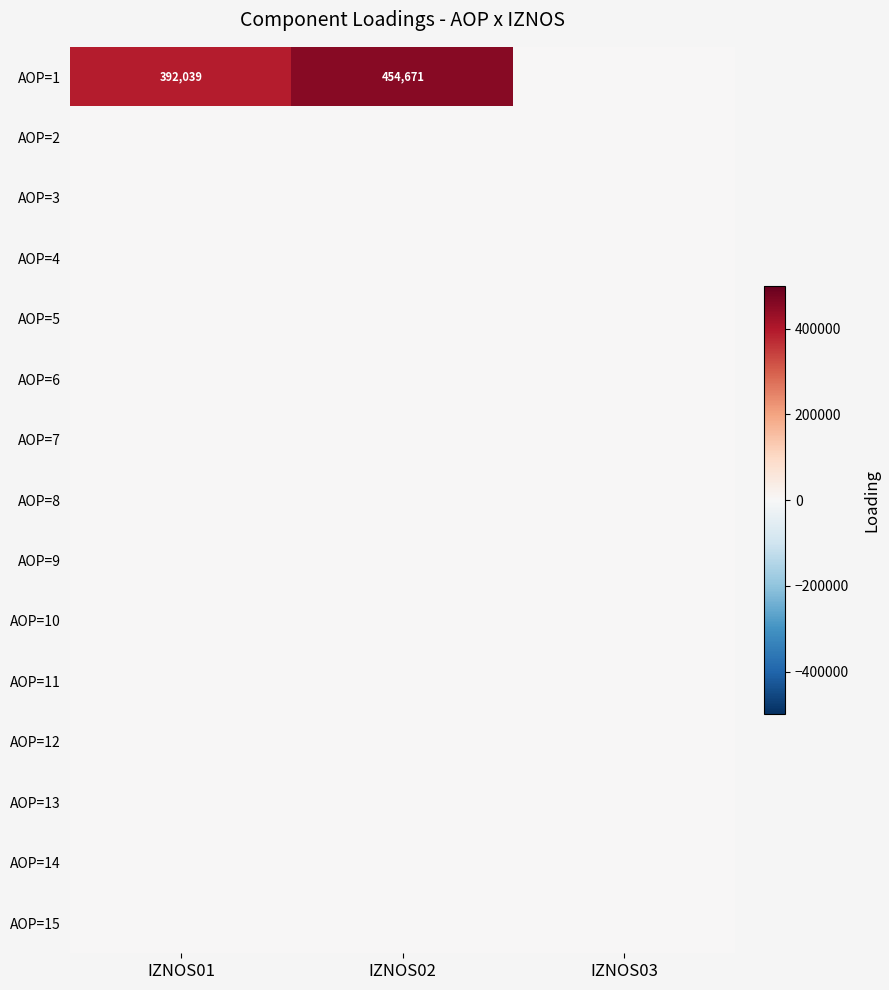

Rank the series by their maximum value, from highest to lowest.

AOP=1, AOP=2, AOP=3, AOP=4, AOP=5, AOP=6, AOP=7, AOP=8, AOP=9, AOP=10, AOP=11, AOP=12, AOP=13, AOP=14, AOP=15